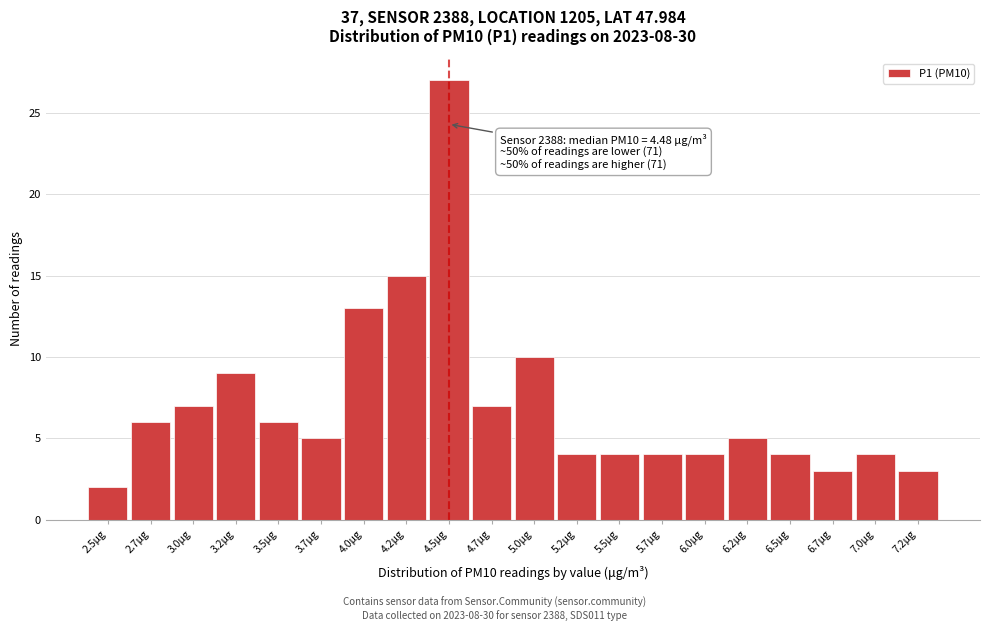

Which range on the x-axis has the tallest bar?

4.35 to 4.60